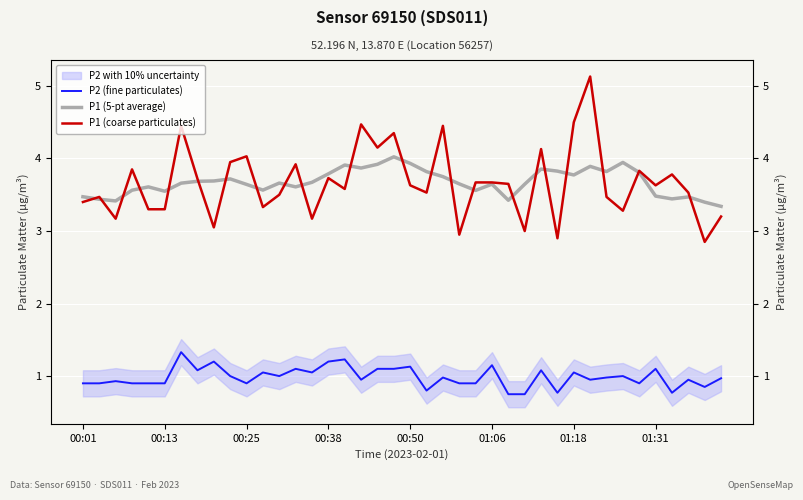

Reading right to left, extract all data points from this chart.

P2 (fine particulates): 1.0	0.8	0.9	0.8	1.1	0.9	1.0	1.0	0.9	1.1	0.8	1.1	0.8	0.8	1.1	0.9	0.9	1.0	0.8	1.1	1.1	1.1	0.9	1.2	1.2	1.1	1.1	1.0	1.1	0.9	1.0	1.2	1.1	1.3	0.9	0.9	0.9	0.9	0.9	0.9
P1 (5-pt average): 3.3	3.4	3.5	3.4	3.5	3.8	3.9	3.8	3.9	3.8	3.8	3.9	3.6	3.4	3.6	3.6	3.6	3.8	3.8	3.9	4.0	3.9	3.9	3.9	3.8	3.7	3.6	3.7	3.6	3.6	3.7	3.7	3.7	3.7	3.5	3.6	3.6	3.4	3.4	3.5
P1 (coarse particulates): 3.2	2.9	3.5	3.8	3.6	3.8	3.3	3.5	5.1	4.5	2.9	4.1	3.0	3.6	3.7	3.7	3.0	4.5	3.5	3.6	4.3	4.2	4.5	3.6	3.7	3.2	3.9	3.5	3.3	4.0	4.0	3.0	3.7	4.5	3.3	3.3	3.9	3.2	3.5	3.4